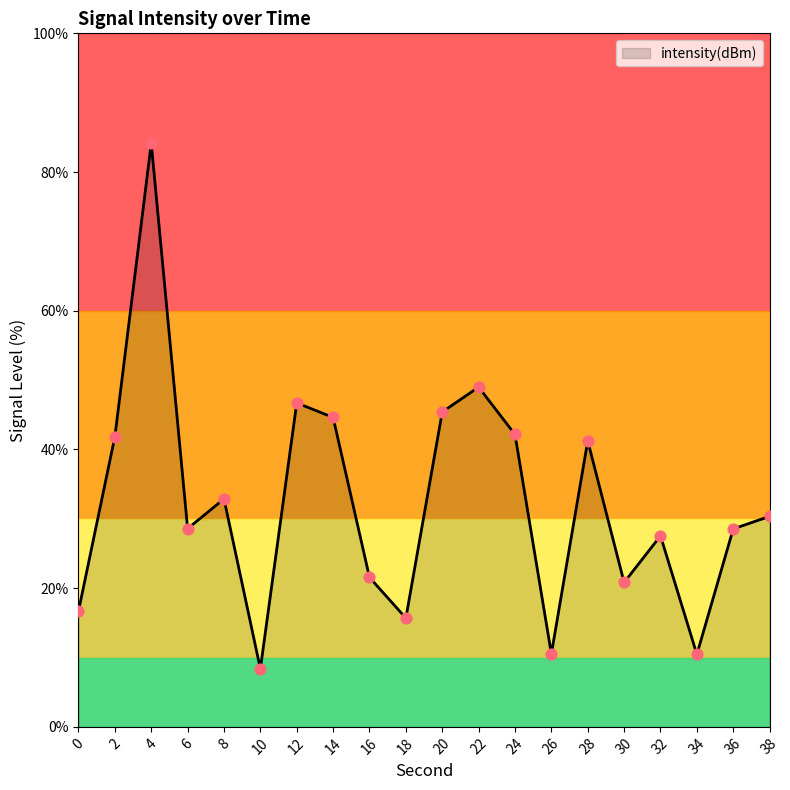

What is the change in value from 20 to 26?

-34.9